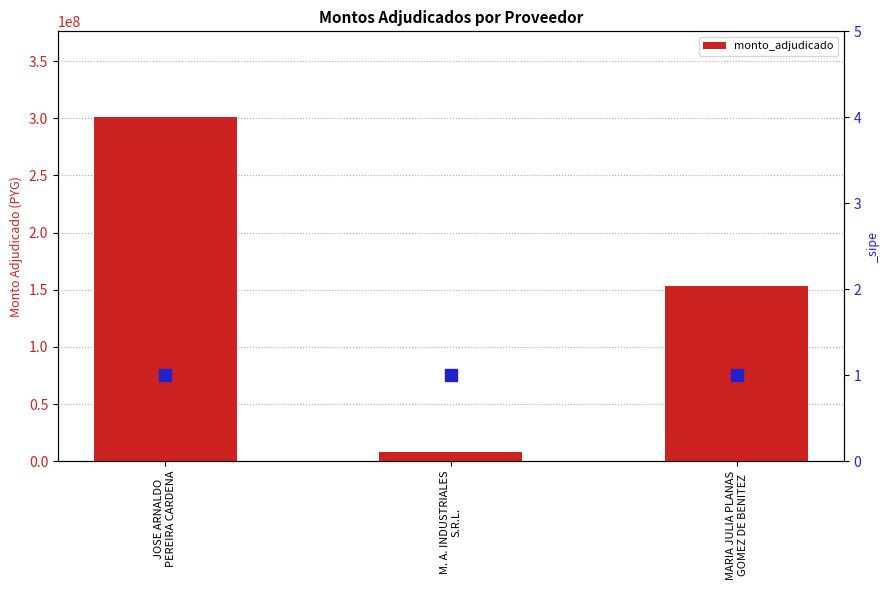

What is the difference between the maximum and minimum values?

293064000